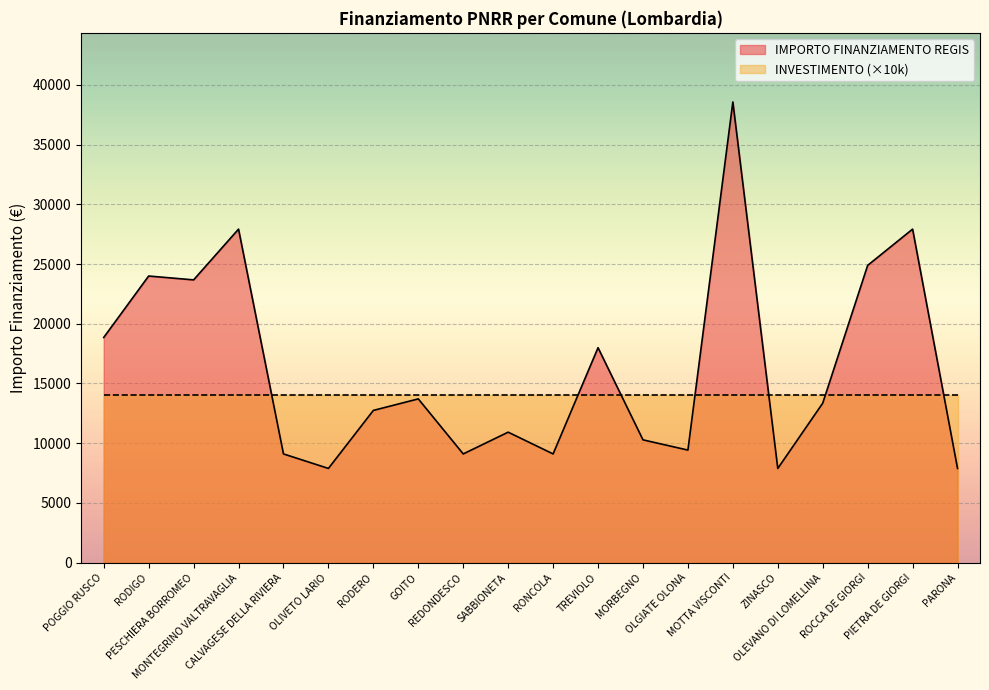

What is the sum of the values at OLGIATE OLONA and SABBIONETA?

20353